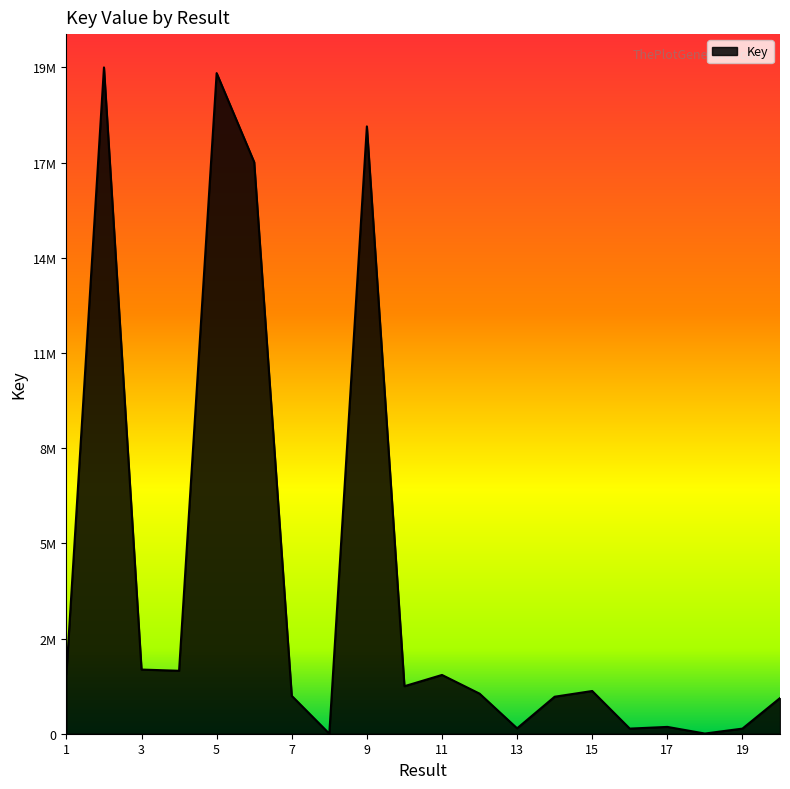

Rank the categories by value from lowest to highest.

8, 18, 19, 16, 13, 17, 20, 14, 7, 12, 15, 10, 11, 1, 4, 3, 6, 9, 5, 2